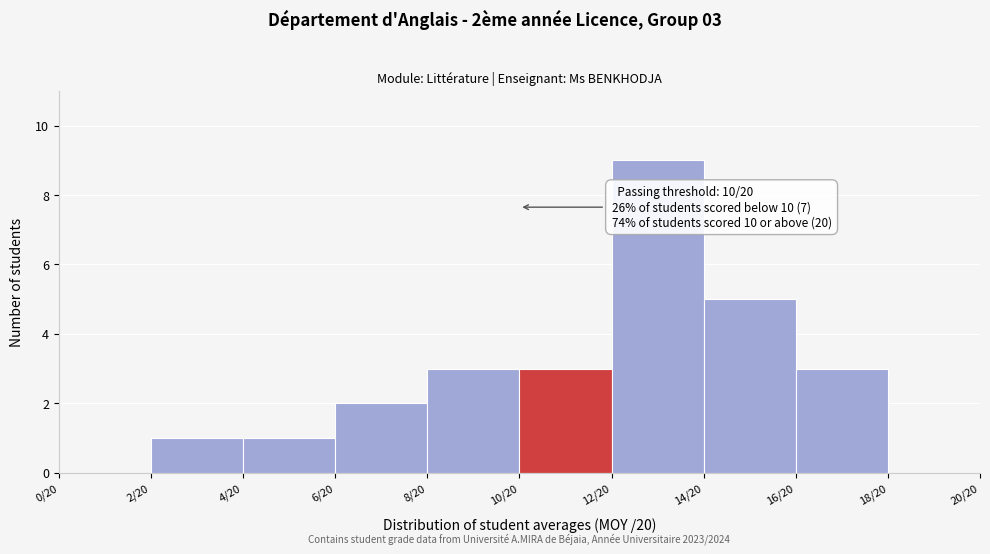

Reading left to right, transcribe all the data shown in this chart.

0/20=0	2/20=1	4/20=1	6/20=2	8/20=3	10/20=3	12/20=9	14/20=5	16/20=3	18/20=0